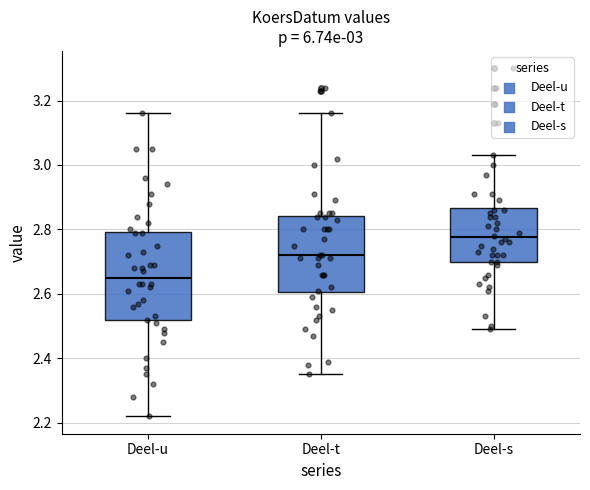

Which box has the highest median line?

Deel-s